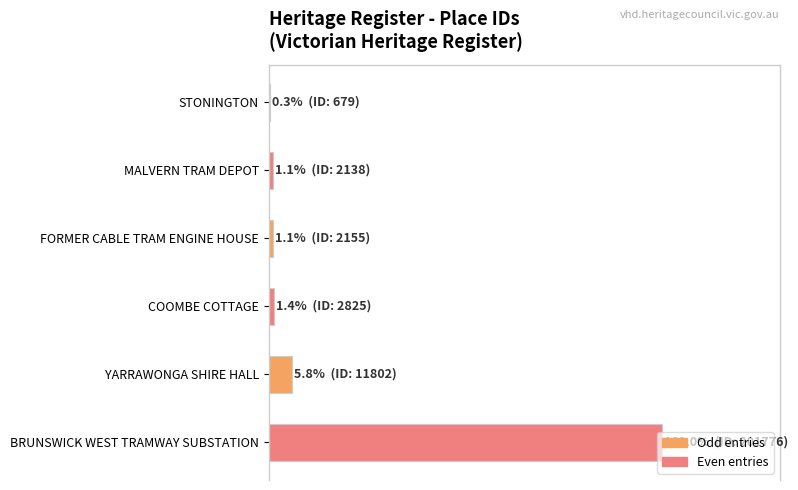

What is the difference between the maximum and minimum values?

99.7